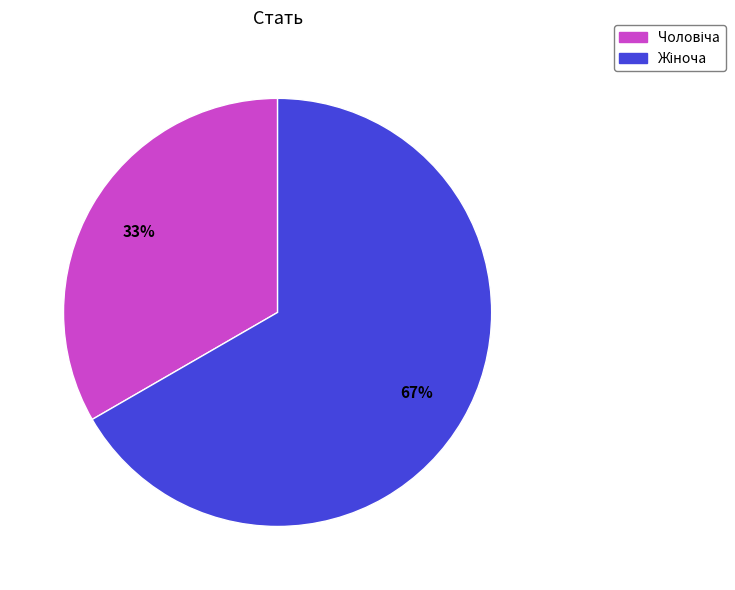

To the nearest percent, what is the average slice percentage?

50%